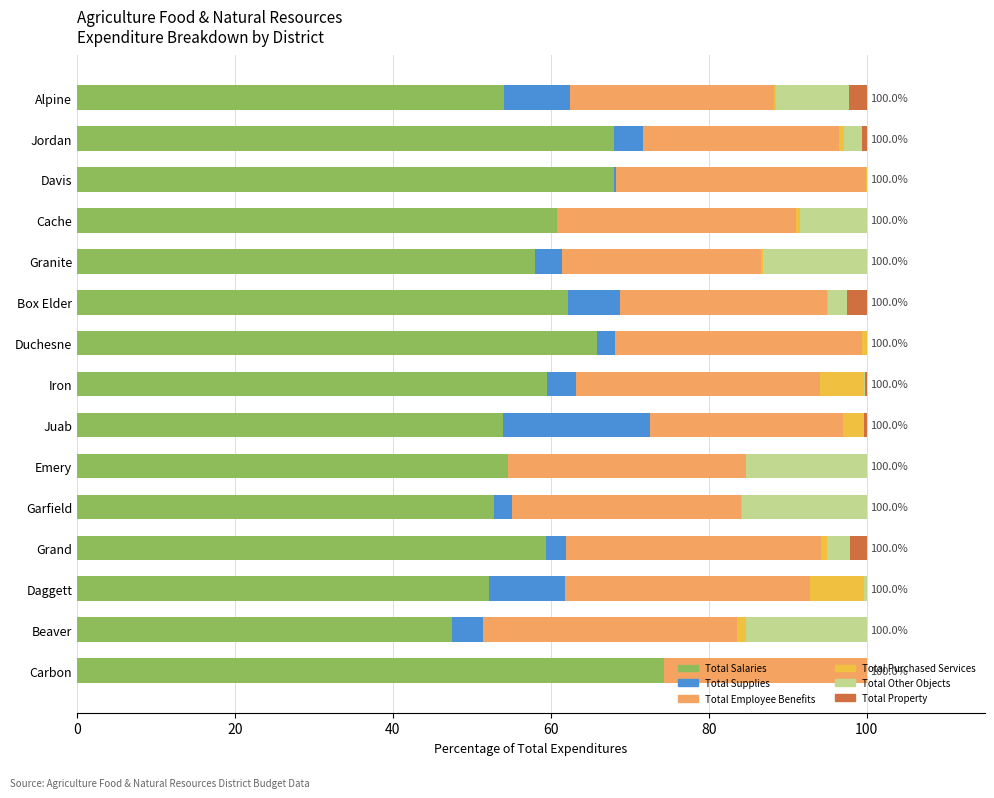

What is the total value across all series at Emery?

100.0